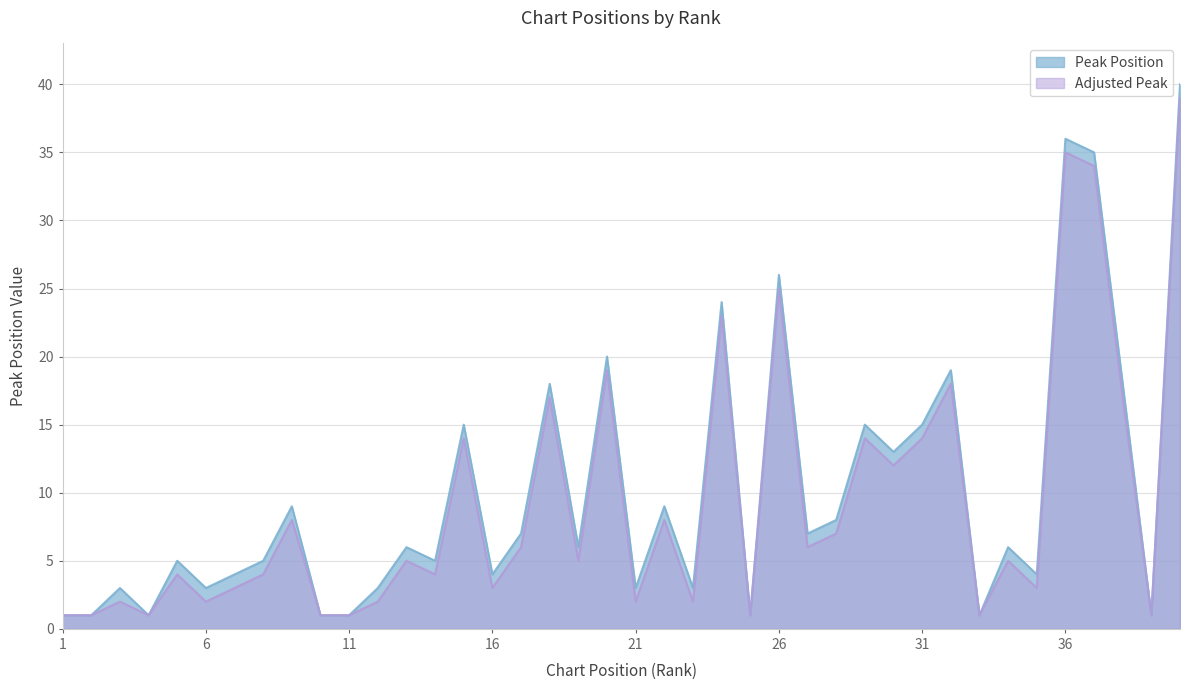

What is the minimum value shown in the chart?

1